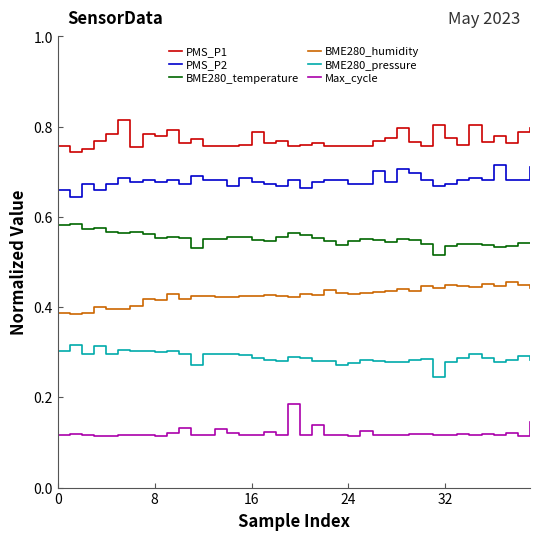

What are all the series names shown in the legend?

PMS_P1, PMS_P2, BME280_temperature, BME280_humidity, BME280_pressure, Max_cycle